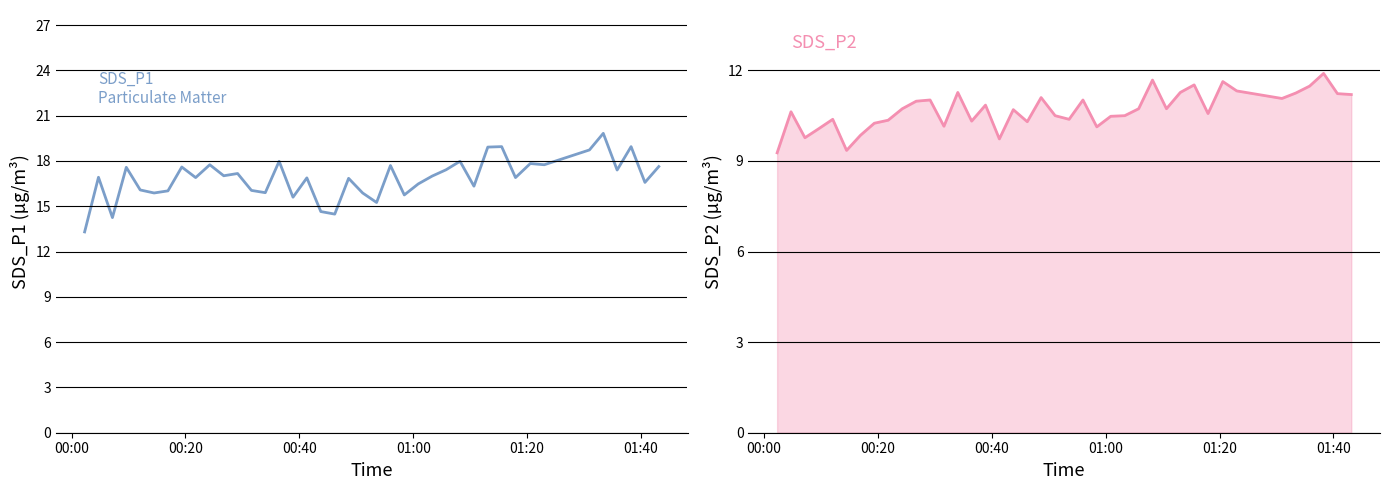

The SDS_P2 line series shows 17.9 at 39. True or false?

False